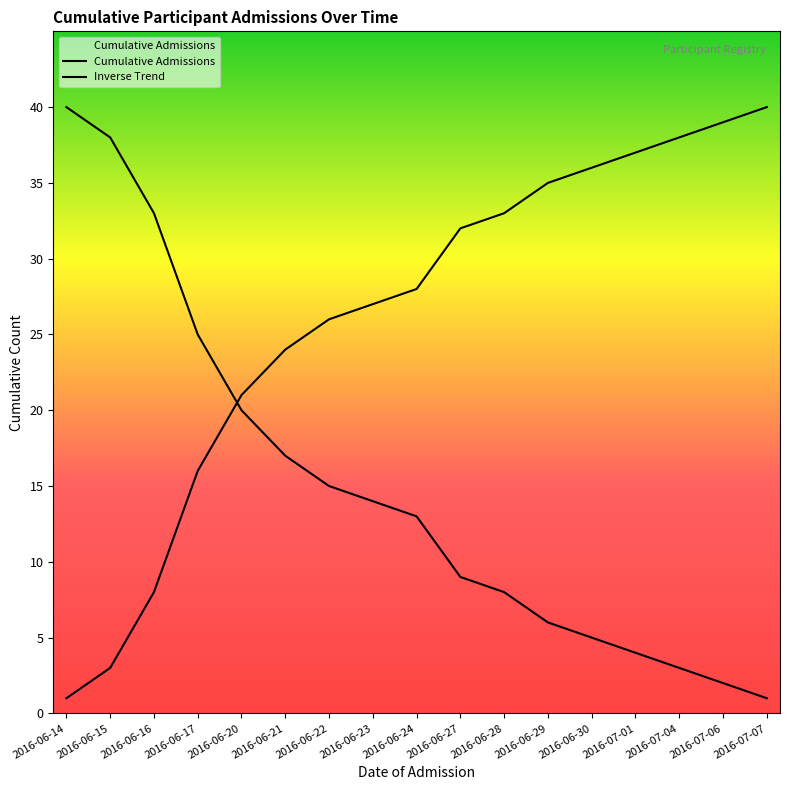

What is the difference between the highest and lowest values at 2016-06-22?

11